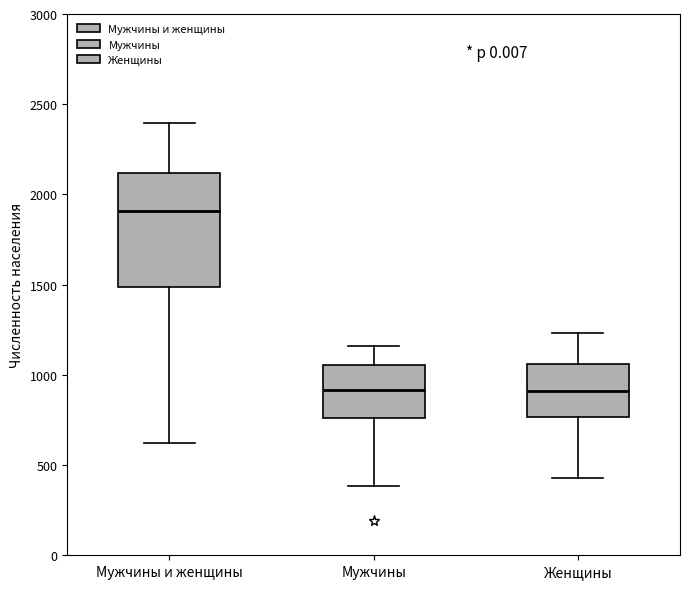

Which box is the tallest, from its lower edge to its upper edge?

Мужчины и женщины